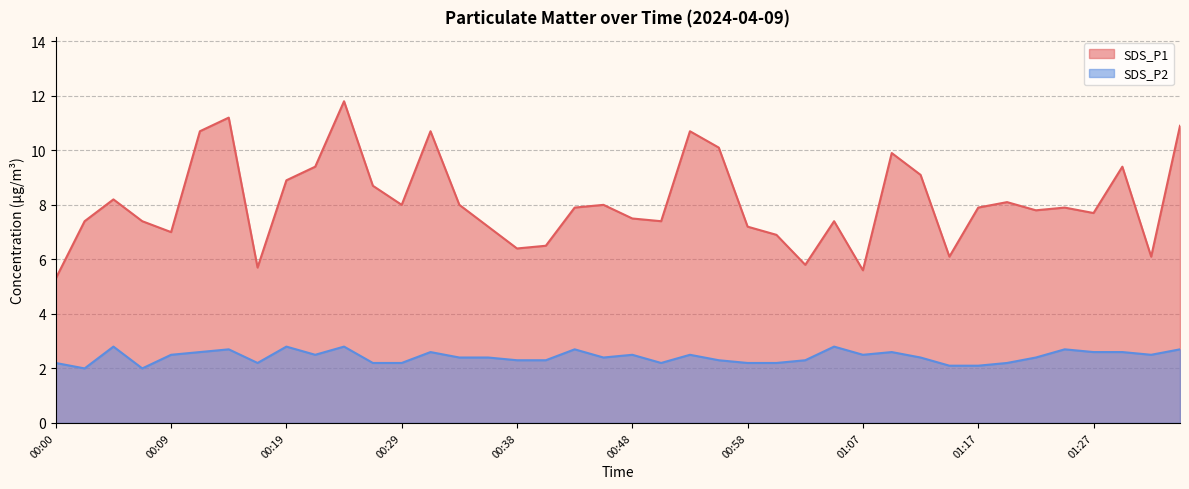

Is the value of SDS_P2 at 01:22 greater than the value of SDS_P1 at 00:12?

No